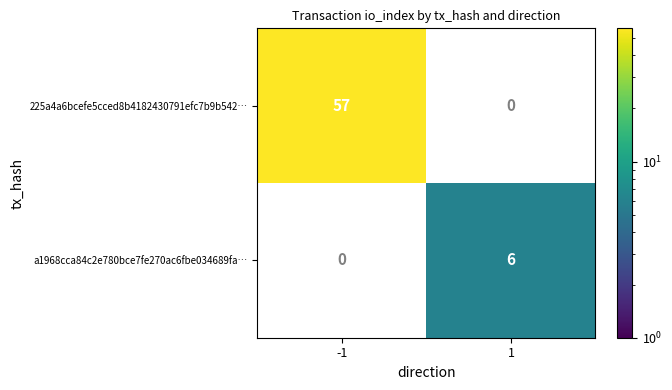

The value of 225a4a6bcefe5cced8b4182430791efc7b9b542… at -1 is 16. True or false?

False